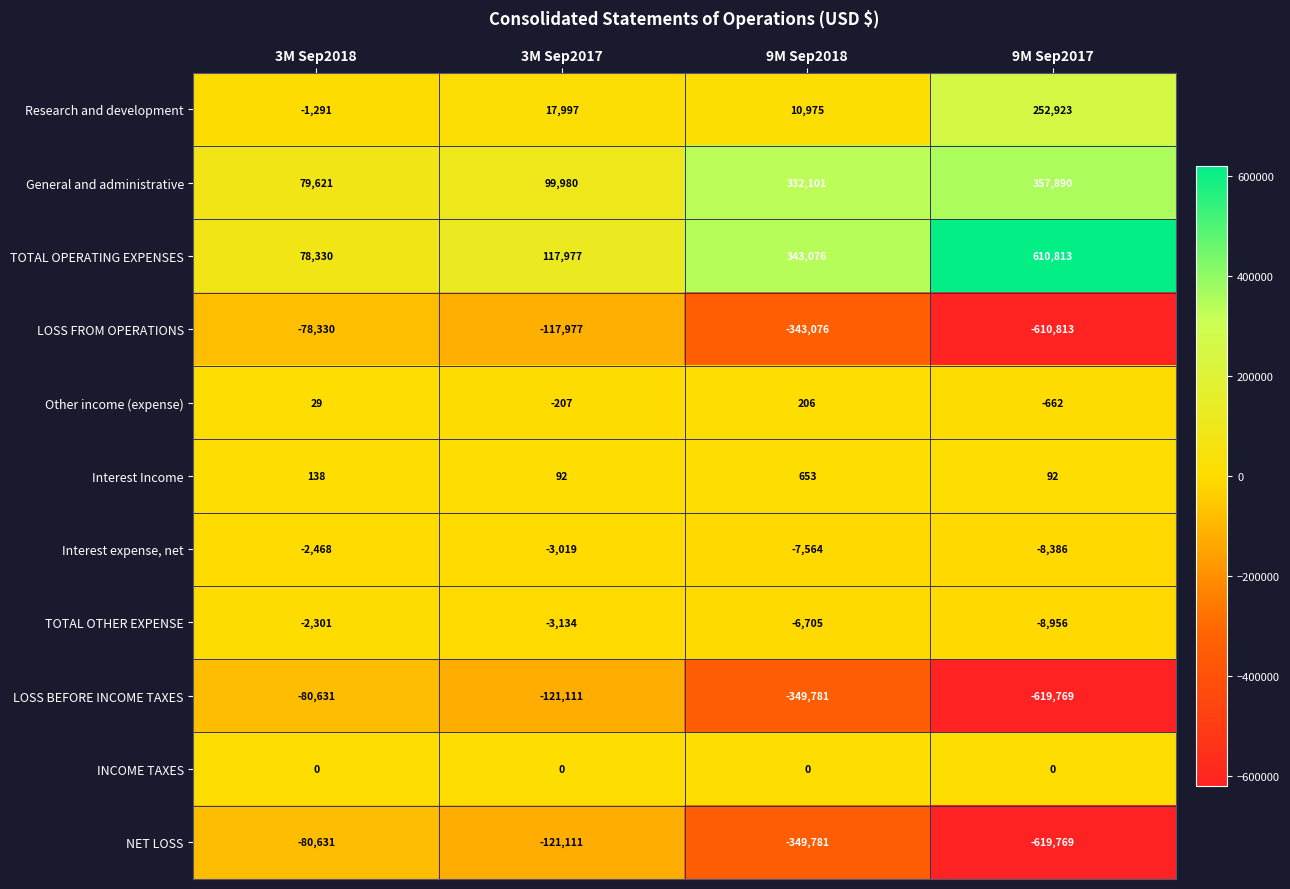

The value of Interest Income at 3M Sep2017 is 163. True or false?

False